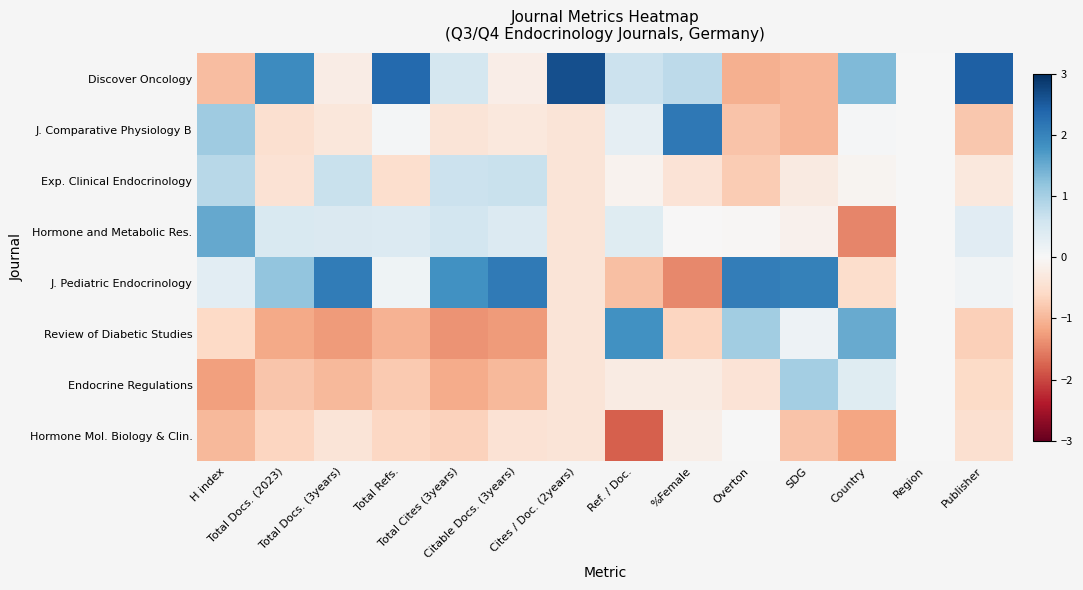

Which series has the largest range (max minus min)?

Discover Oncology